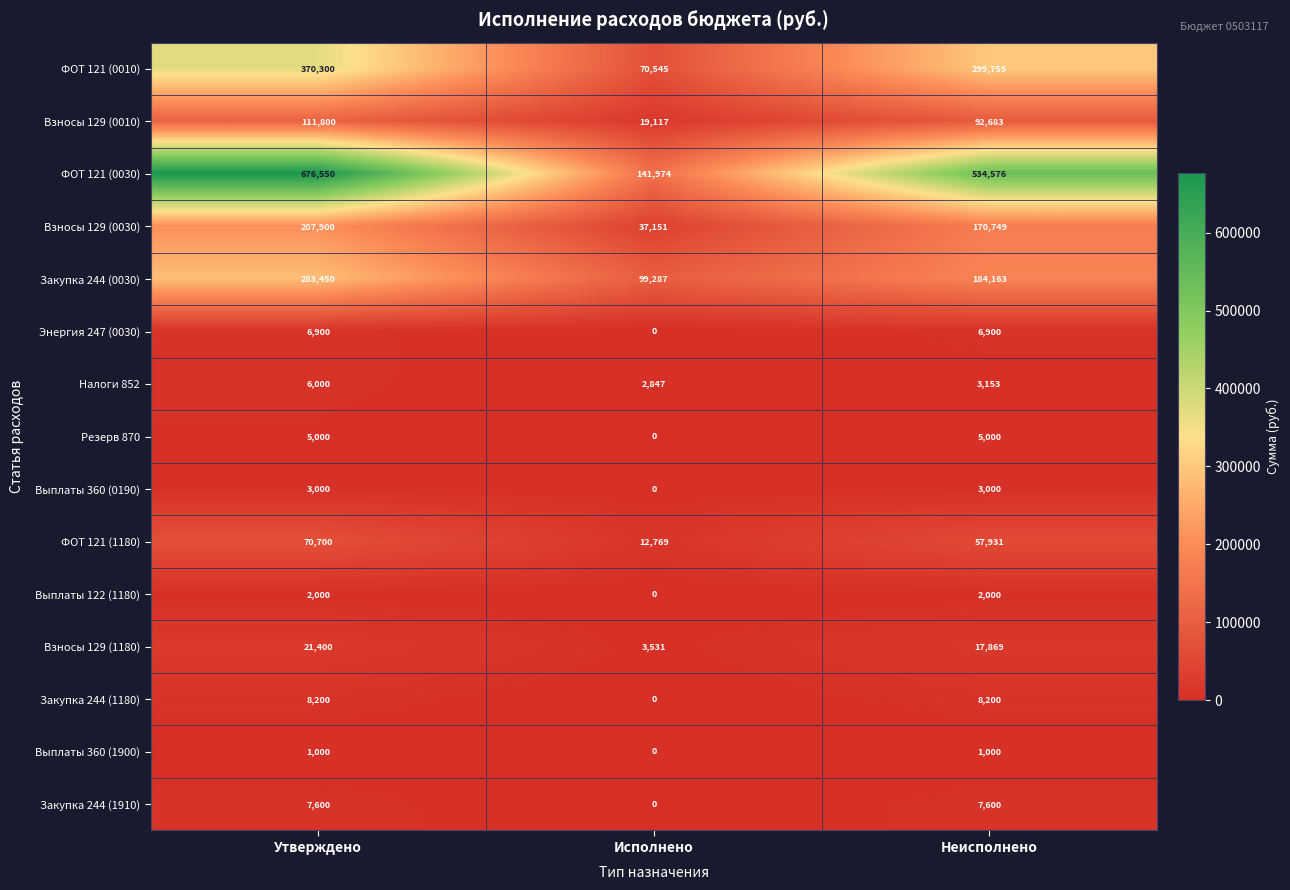

What is the sum of all ФОТ 121 (1180) values?

141400